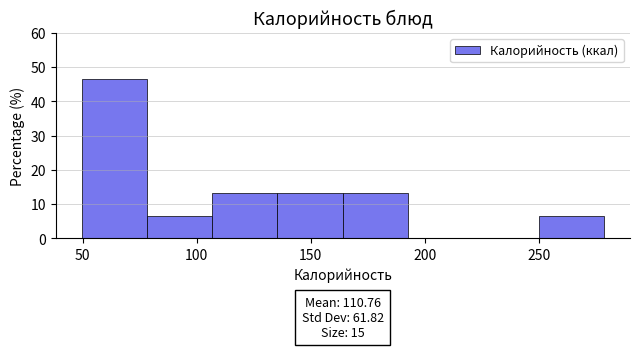

Over which range of the x-axis is the bar tallest?

50 to 80